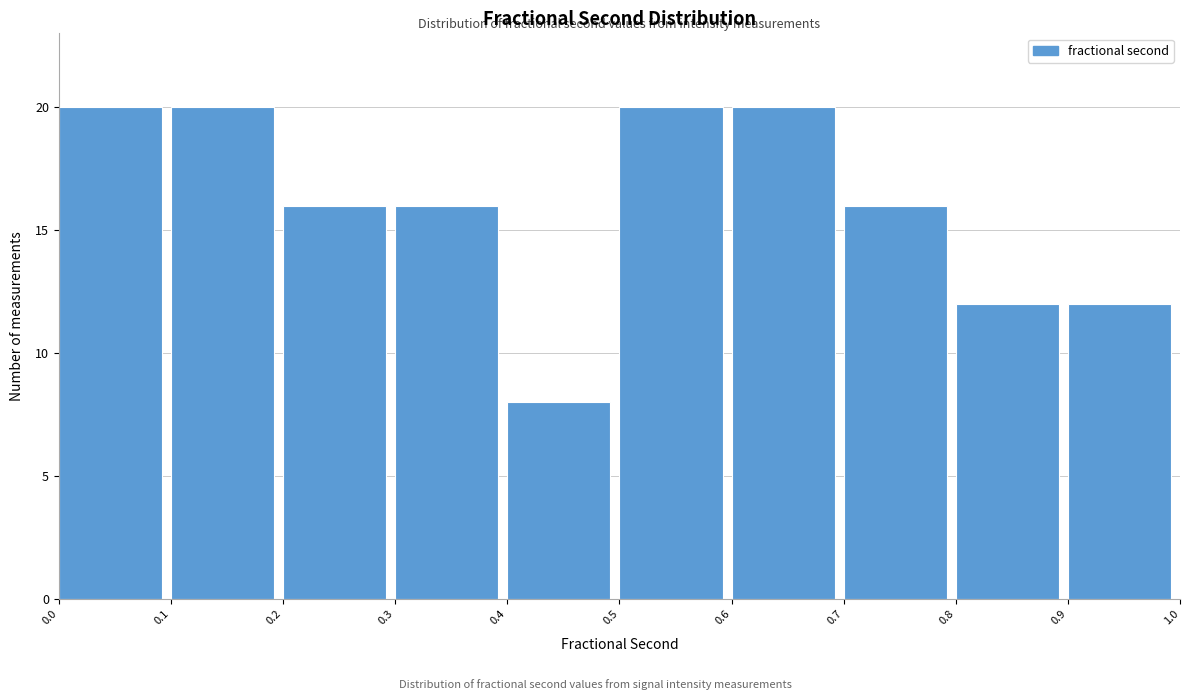

How tall is the bar that spans 0.3 to 0.4 on the x-axis? The values are not printed on the chart, so give them approximately, as read against the axis.

16